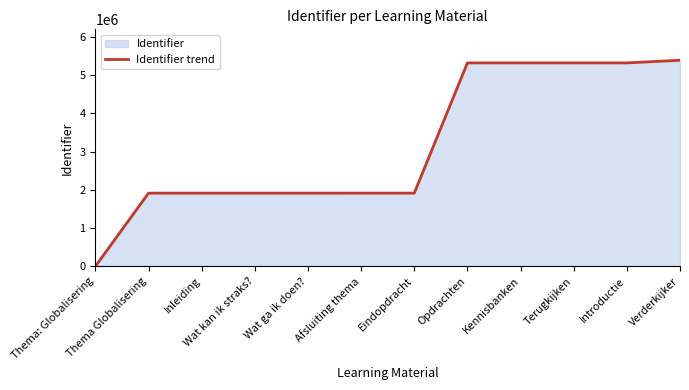

What position from the left is Wat kan ik straks??

4